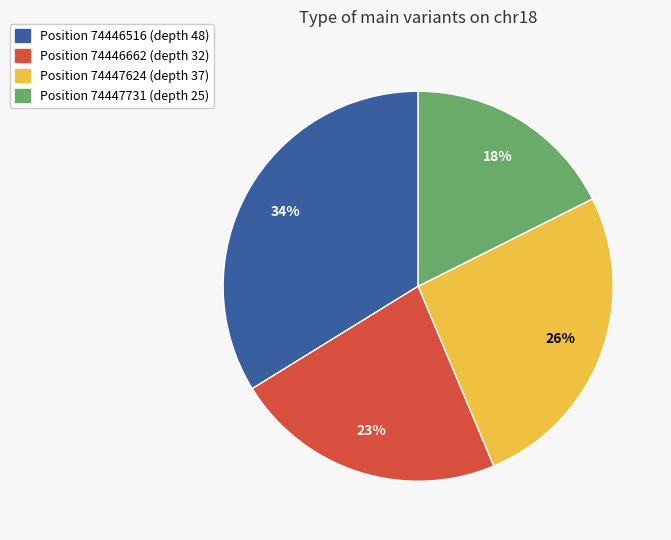

Do Position 74446662 (depth 32) and Position 74447731 (depth 25) together represent more than half of the pie?

No